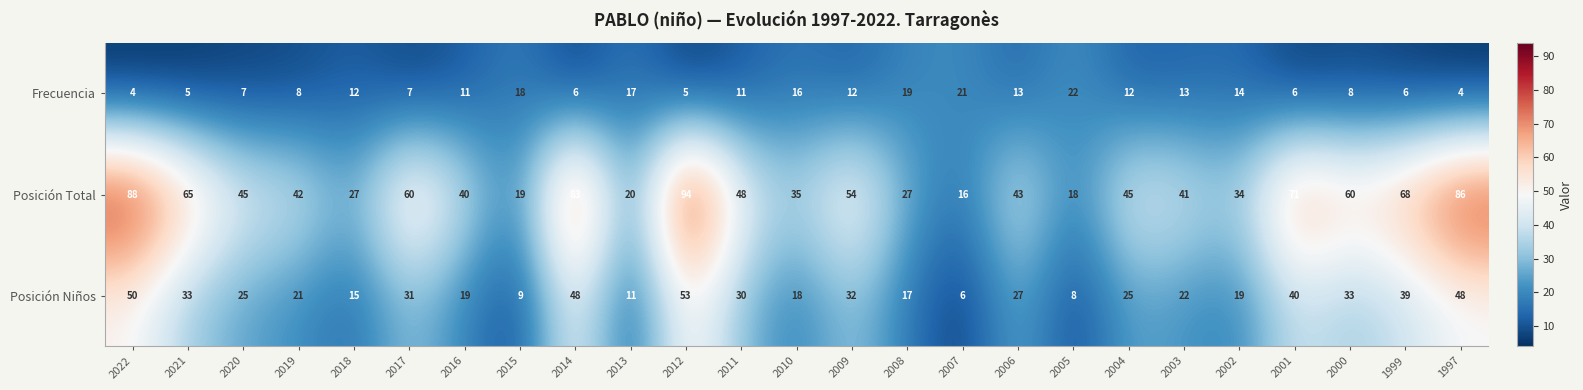

Which series has the largest total across all categories?

Posición Total